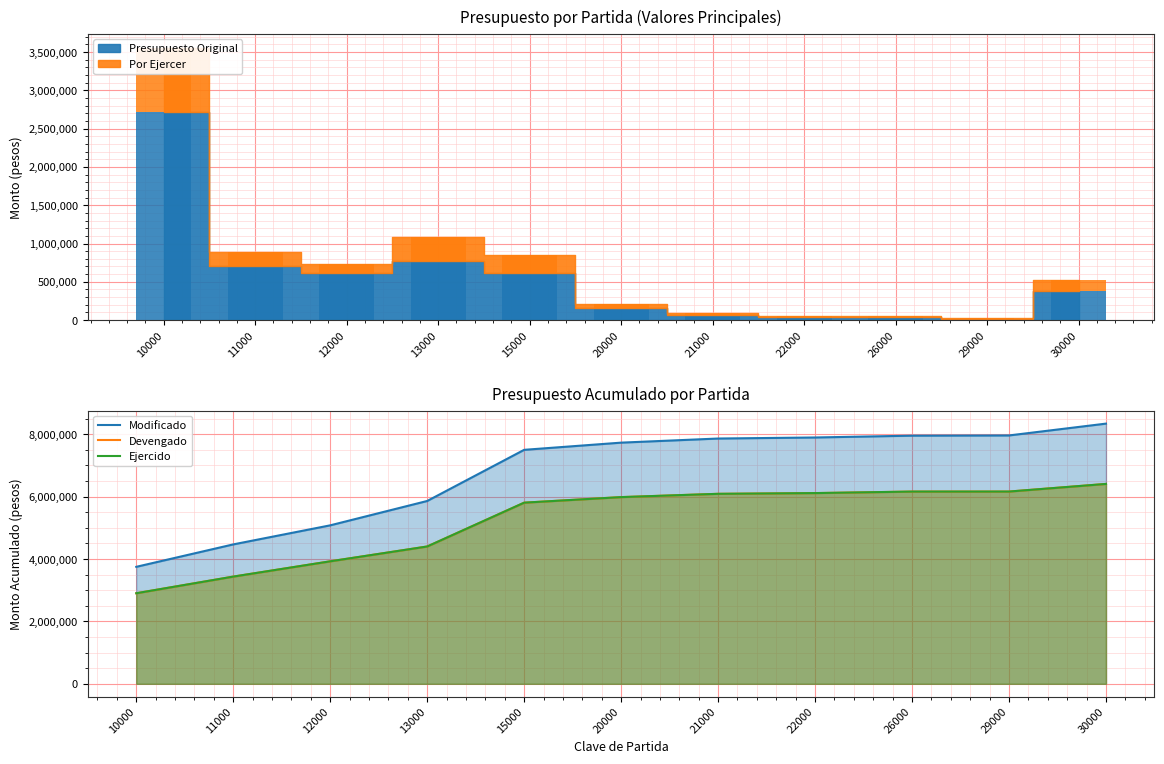

Which label corresponds to the smallest value in the chart?

10000